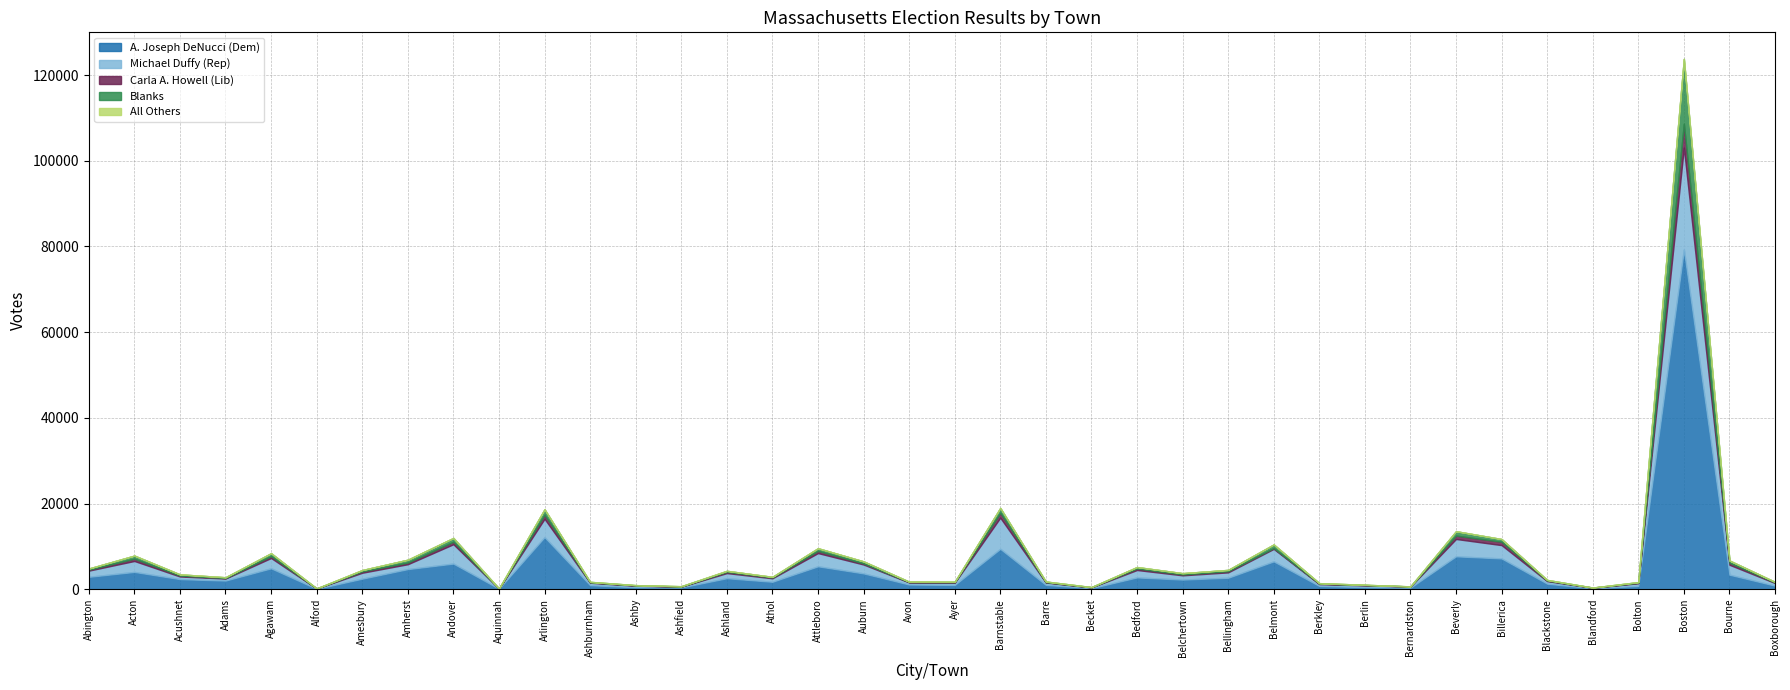

What position from the right is Becket?

16